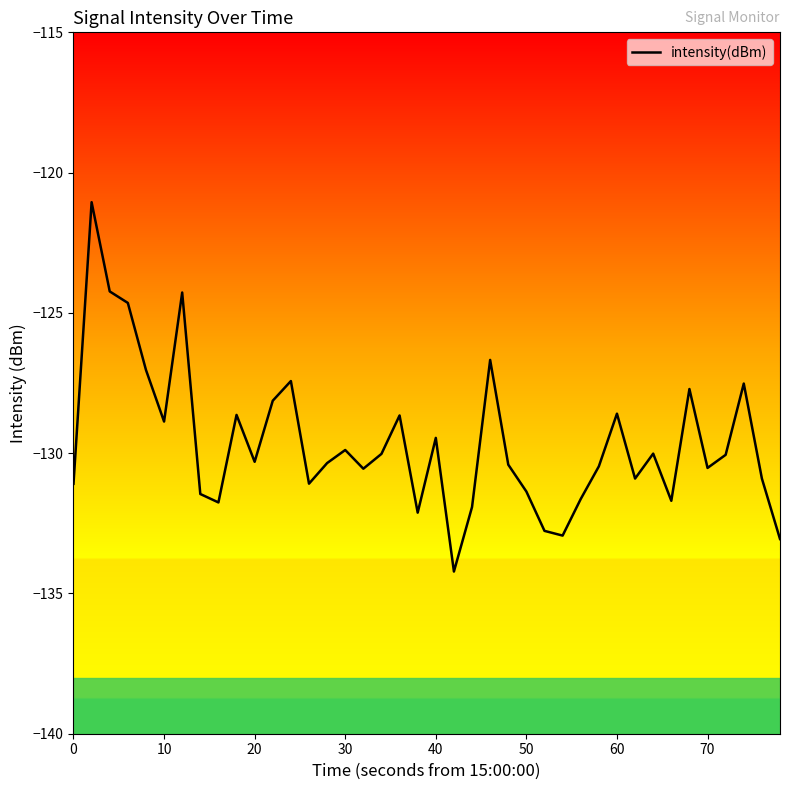

What is the minimum value shown in the chart?

-134.2